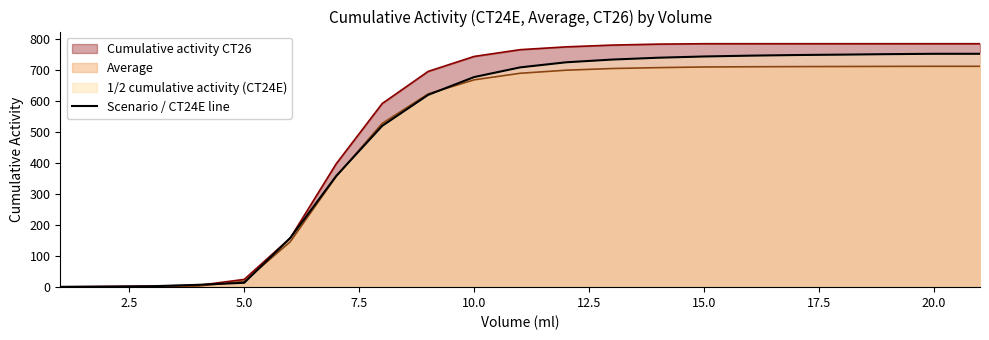

What is the greatest value displayed?

784.8